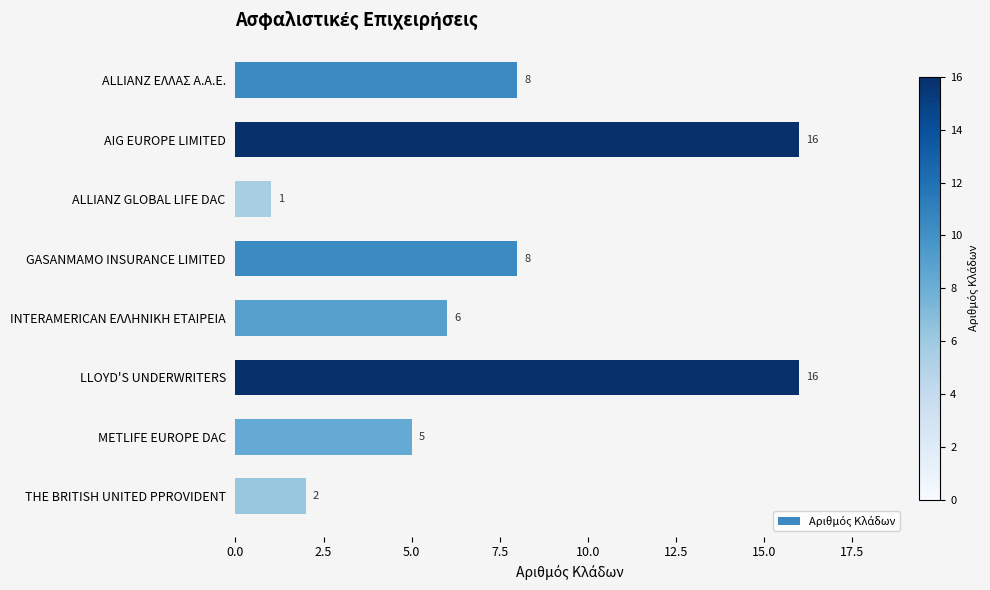

True or false: the data shows 2 at THE BRITISH UNITED PPROVIDENT.

True